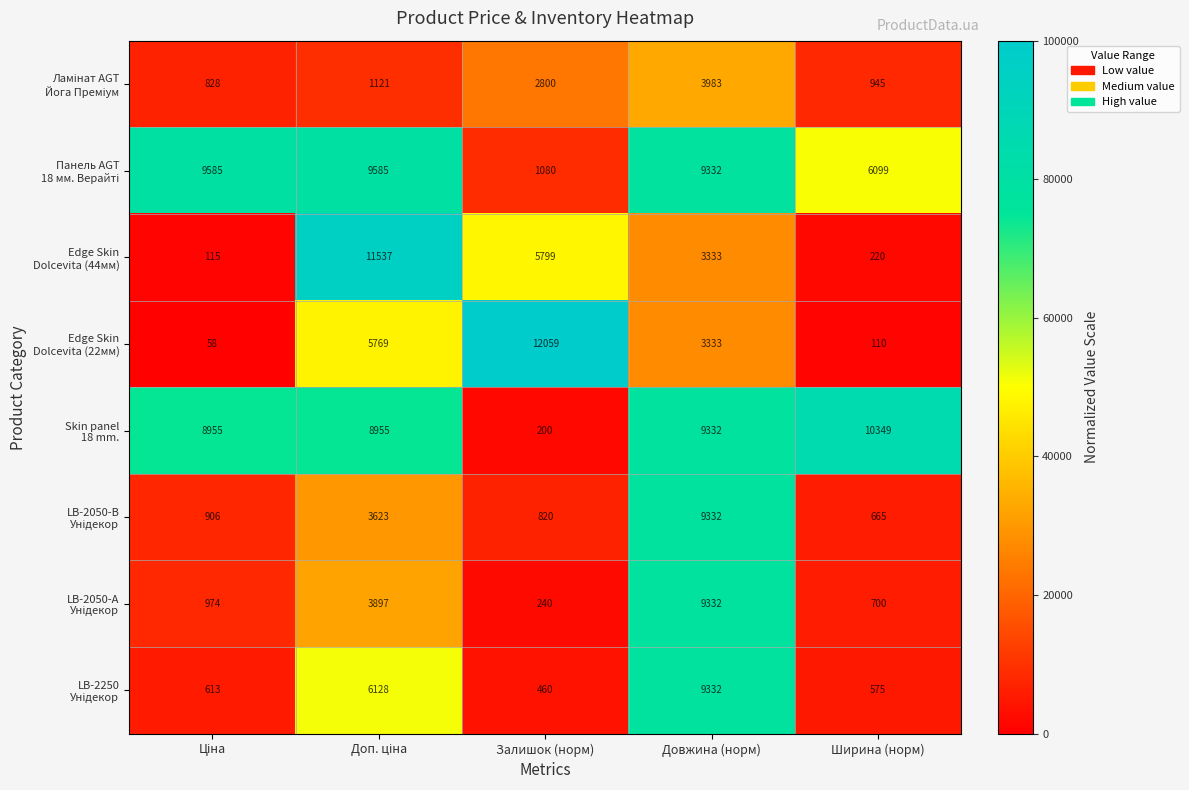

What is the smallest value displayed?

58